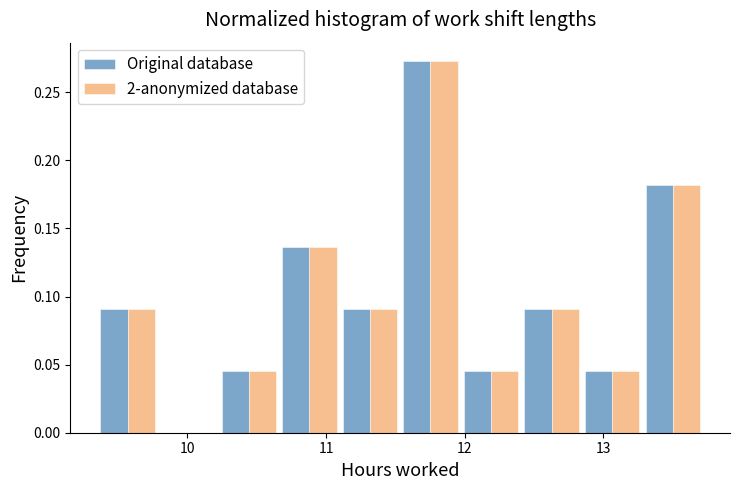

What is the height of the 2-anonymized database bar covering 9.4 to 9.8 on the x-axis? Neither the bar edges nor the heights are printed on the chart, so give them approximately, as read against the axes.

0.090